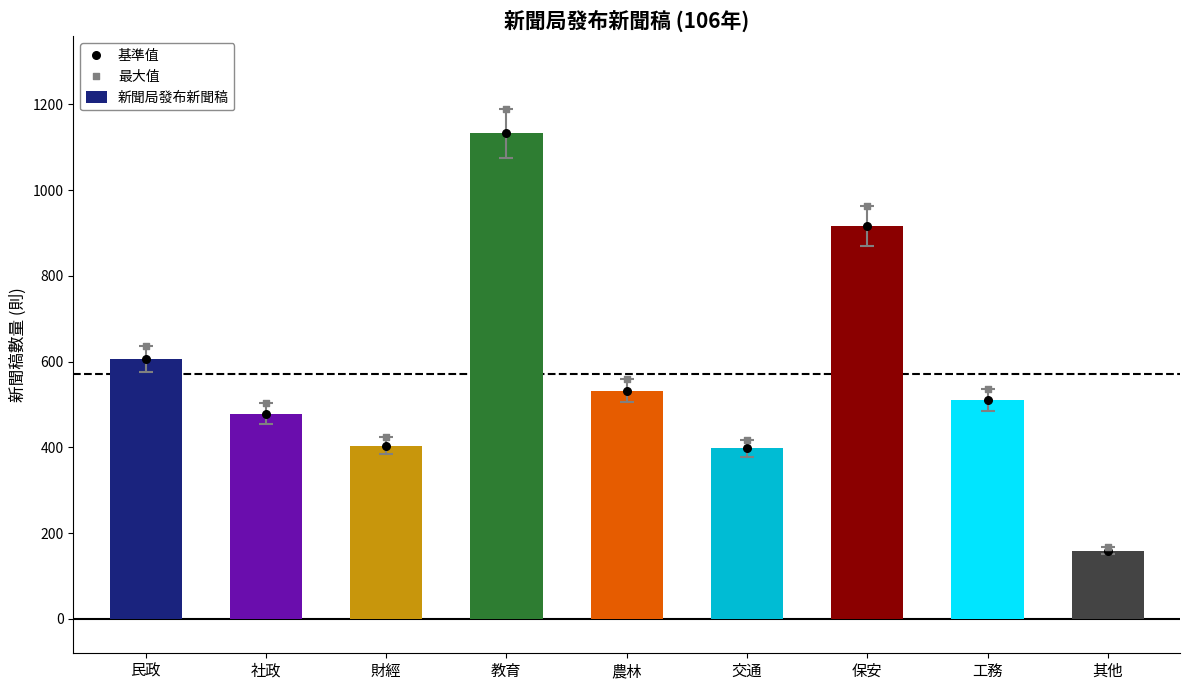

Which series has the largest Y range (max minus min)?

最大值